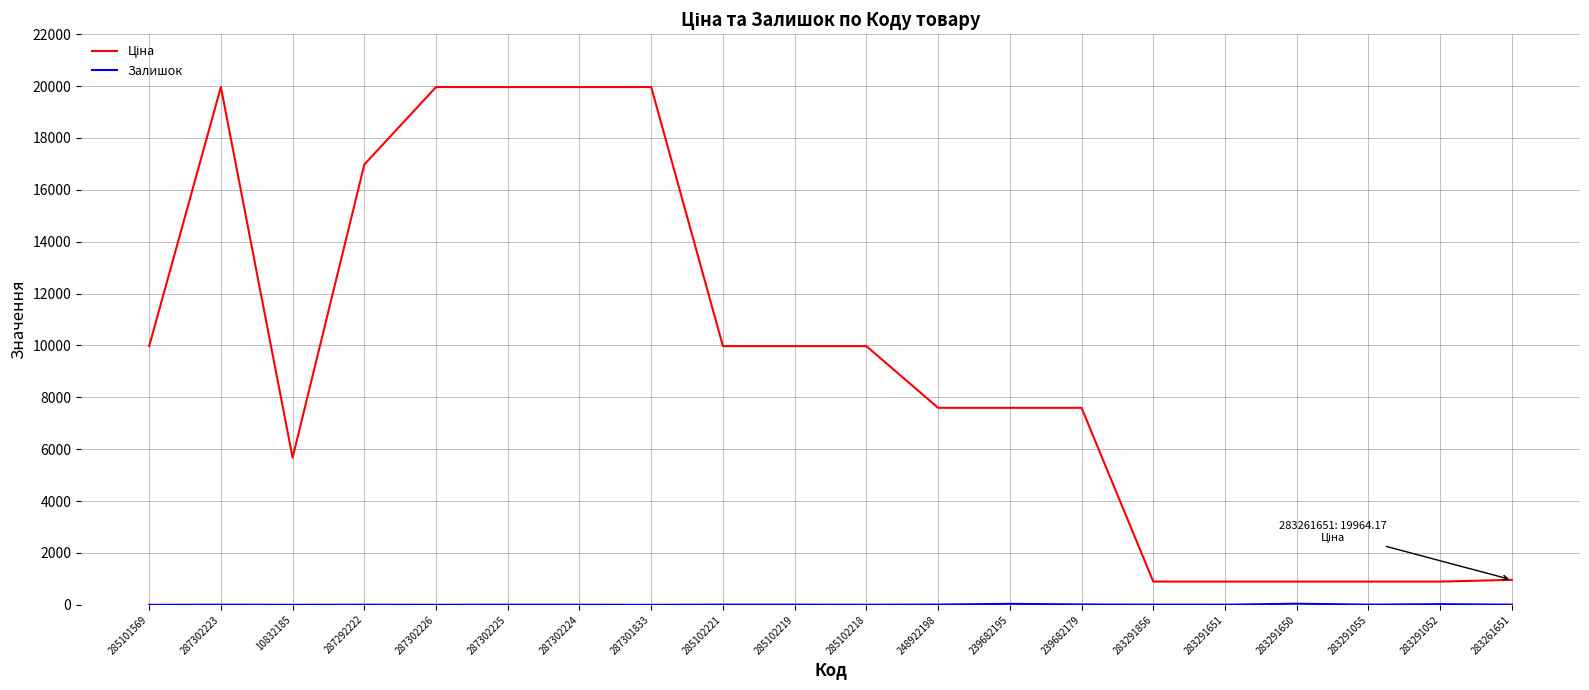

What is the total value across all series at 285101569?

9975.0